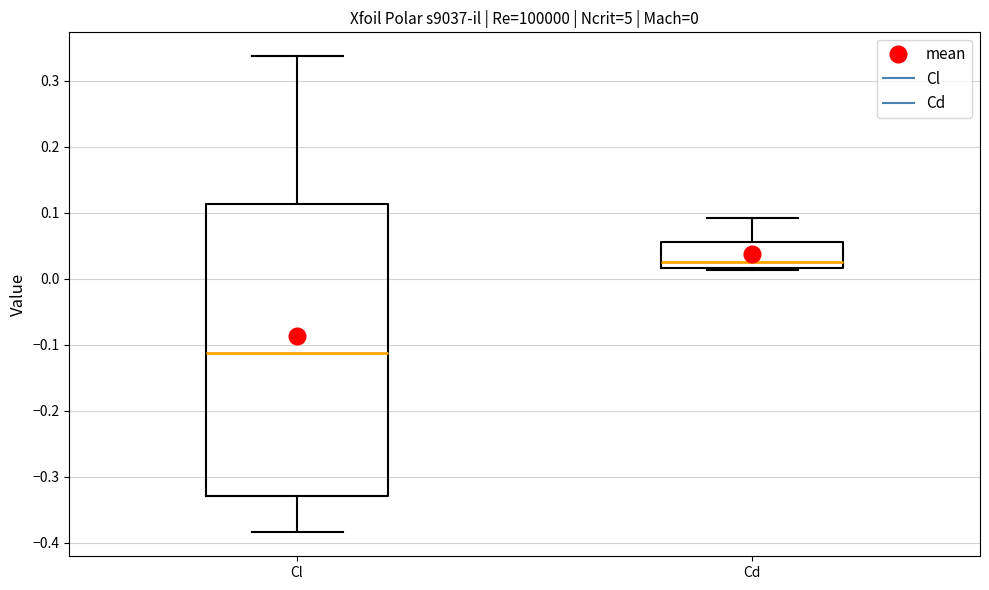

Comparing the boxes themselves (not the whiskers), which one is the tallest?

Cl